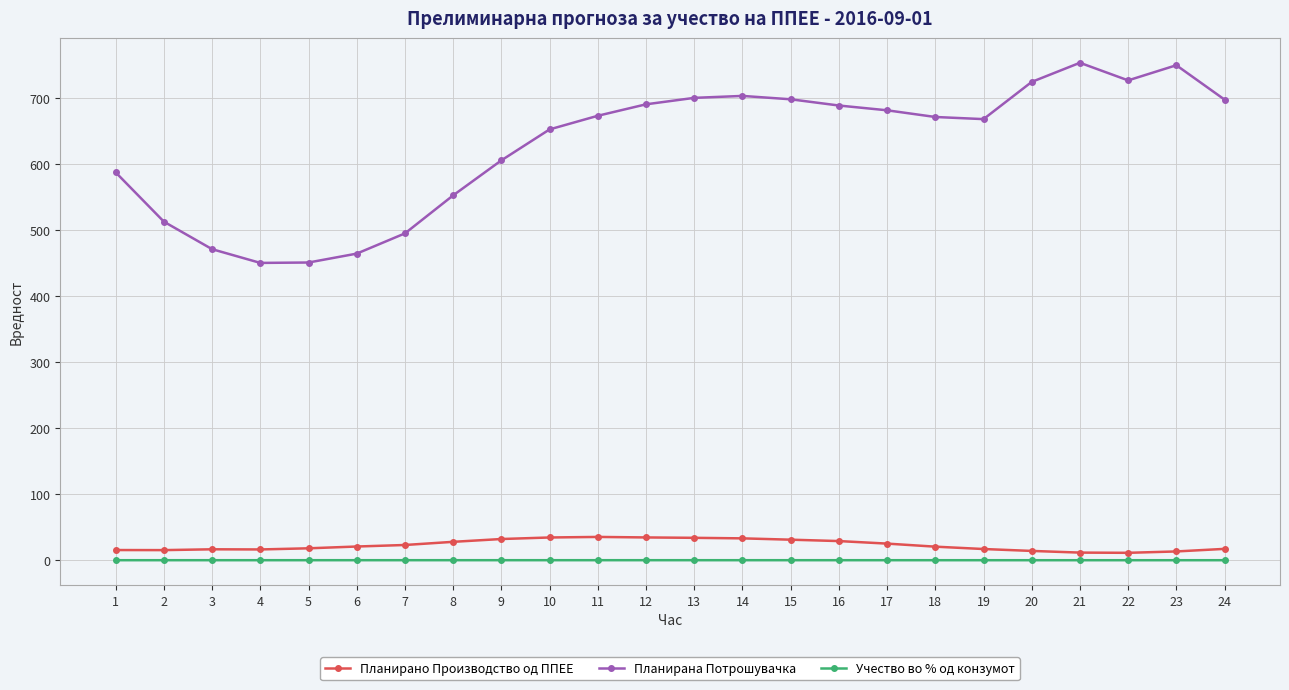

Which series has the widest spread of values?

Планирана Потрошувачка